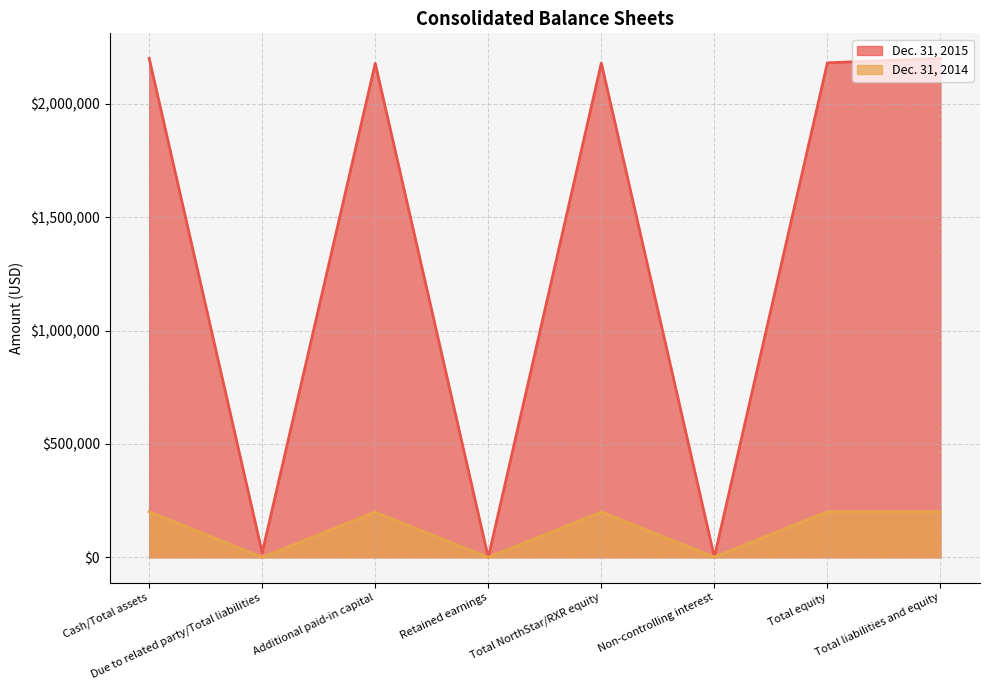

At which category does Dec. 31, 2015 reach its first local valley?

Due to related party/Total liabilities